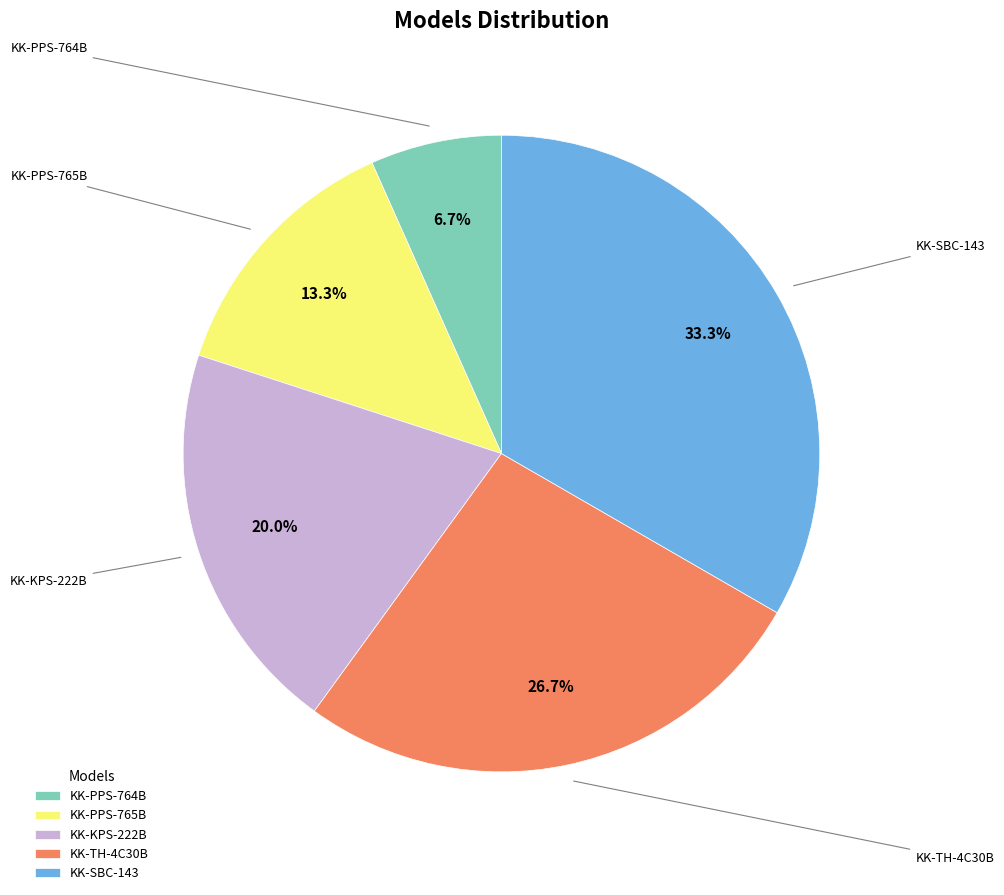

To the nearest percent, what is the difference between the KK-TH-4C30B and KK-PPS-765B slice percentages?

13%